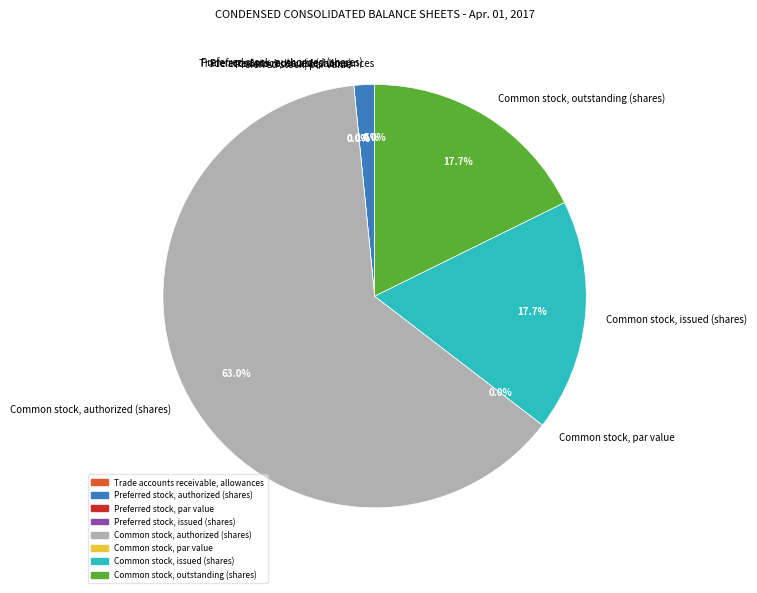

How many segments does this pie chart have?

8